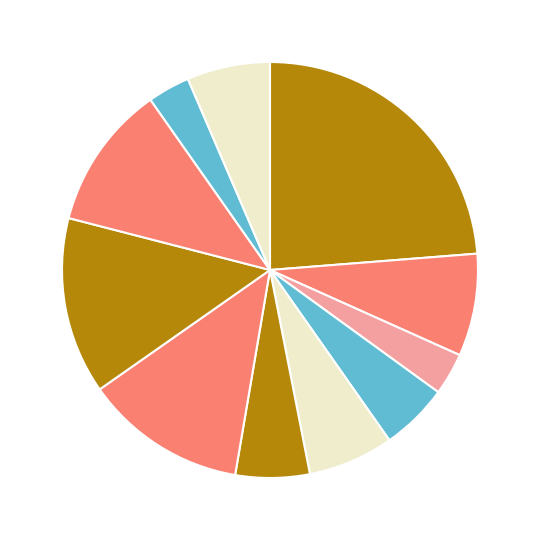

Which category has the smallest portion of the pie?

Хлеб пшеничный (завтрак)